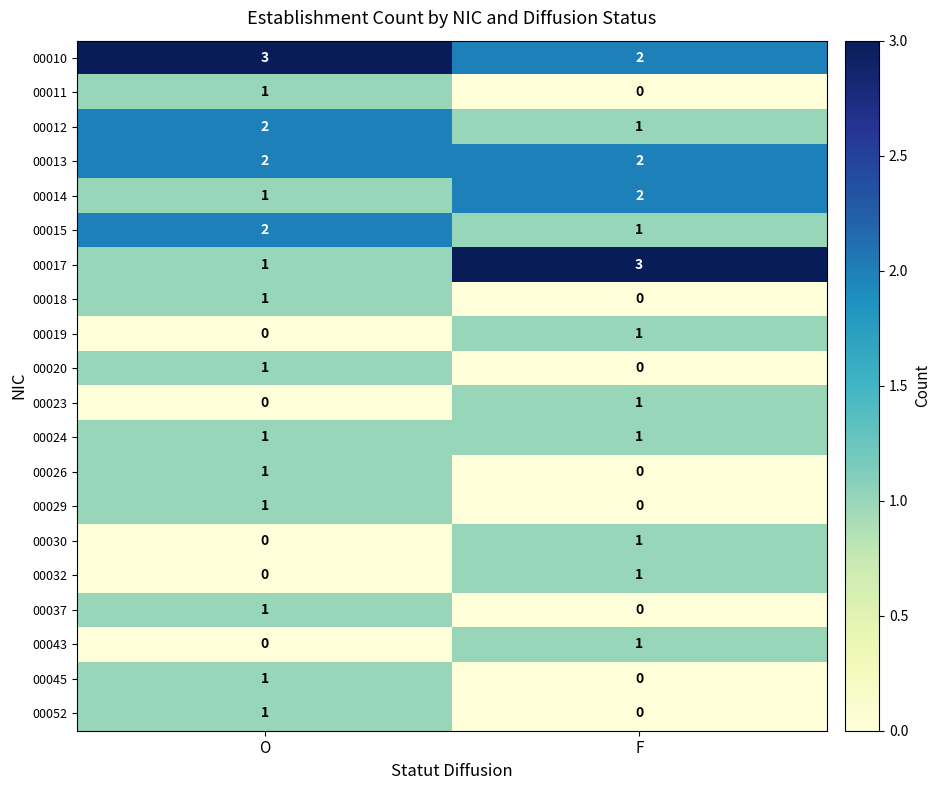

Which series has the largest range (max minus min)?

00017